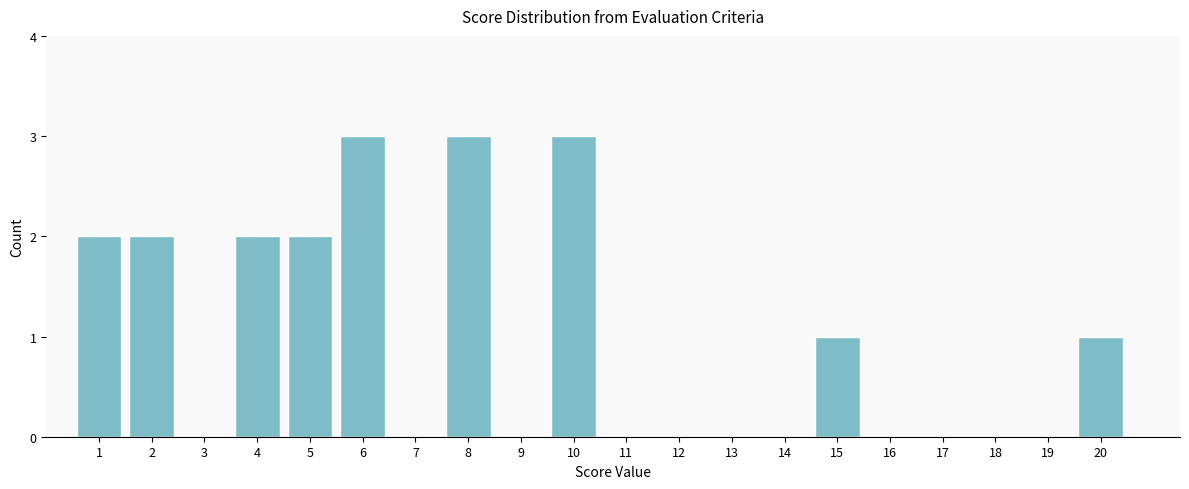

Reading left to right, list every bar in this chart as the range it spans on the x-axis followed by its height. The values are not printed on the chart, so give them approximately, as read against the axis.

0.5 to 1.5: 2
1.5 to 2.5: 2
2.5 to 3.5: 0
3.5 to 4.5: 2
4.5 to 5.5: 2
5.5 to 6.5: 3
6.5 to 7.5: 0
7.5 to 8.5: 3
8.5 to 9.5: 0
9.5 to 10.5: 3
10.5 to 11.5: 0
11.5 to 12.5: 0
12.5 to 13.5: 0
13.5 to 14.5: 0
14.5 to 15.5: 1
15.5 to 16.5: 0
16.5 to 17.5: 0
17.5 to 18.5: 0
18.5 to 19.5: 0
19.5 to 20.5: 1